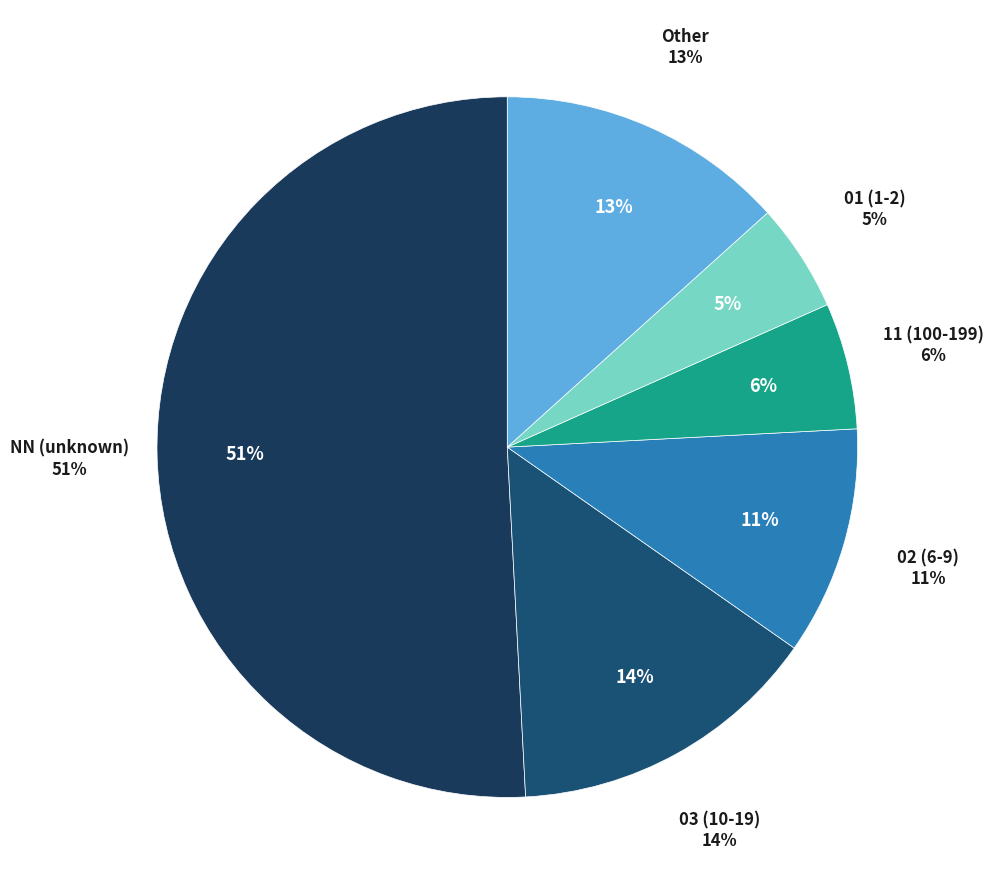

To the nearest percent, what is the combined percentage of 11 and 01?

11%